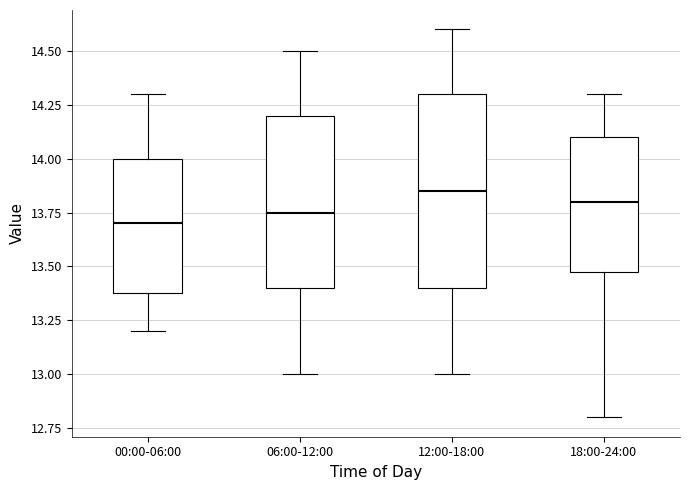

Which box has the highest median line?

12:00-18:00